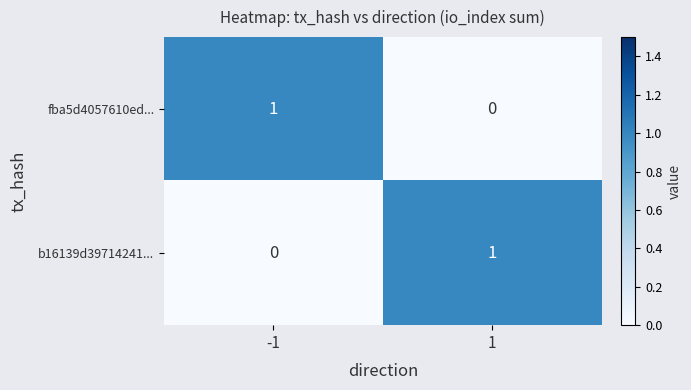

The b16139d39714241... series shows 0 at 1. True or false?

False